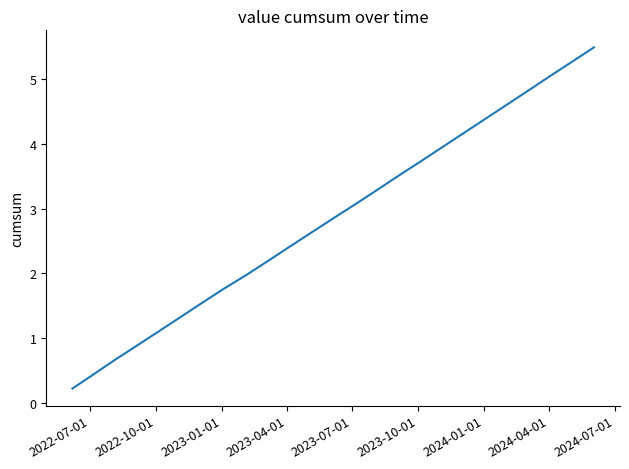

How many lines are shown in the chart?

1